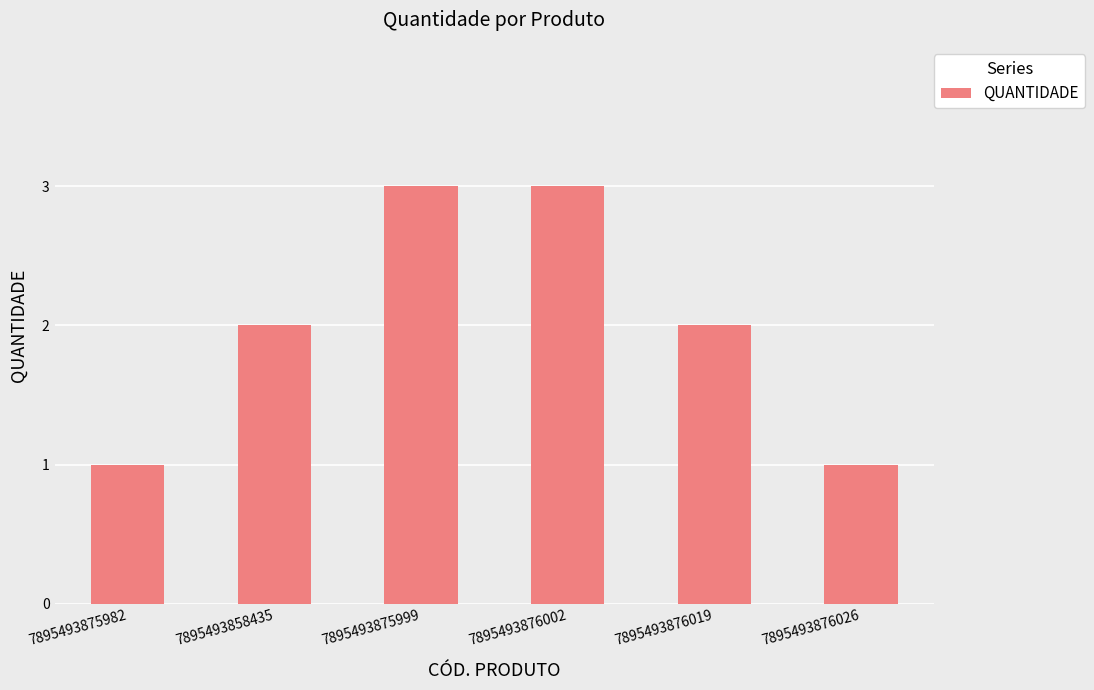

What is the difference between the second highest and second lowest values?

2